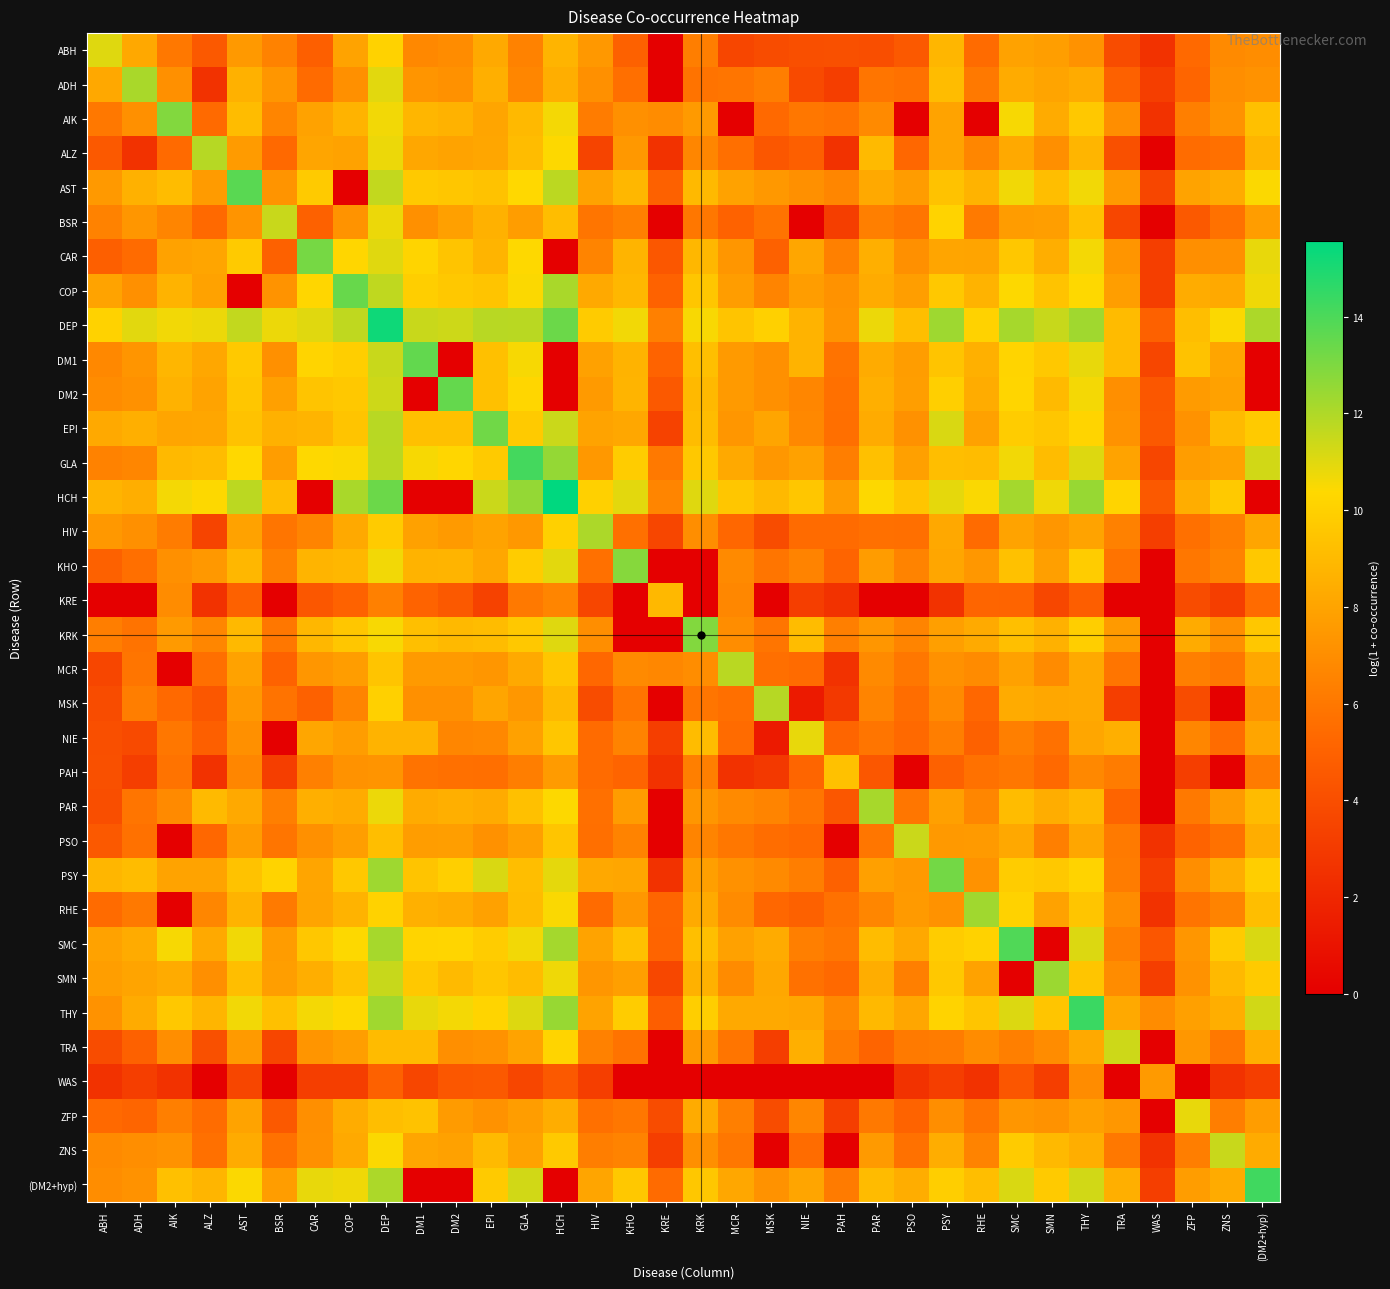

What is the greatest value displayed?

15.6